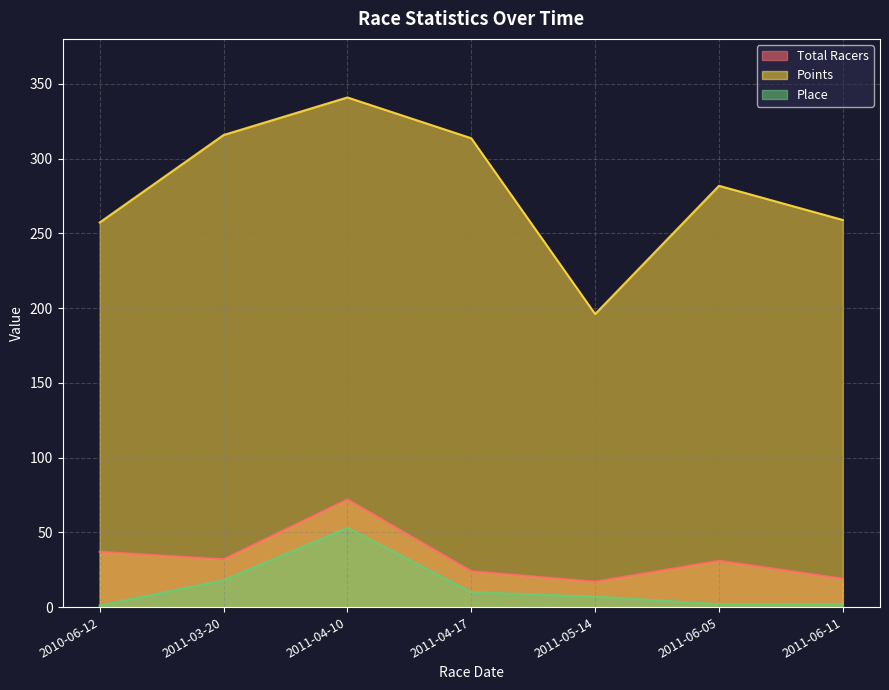

At which label does Points reach its peak?

2011-04-10